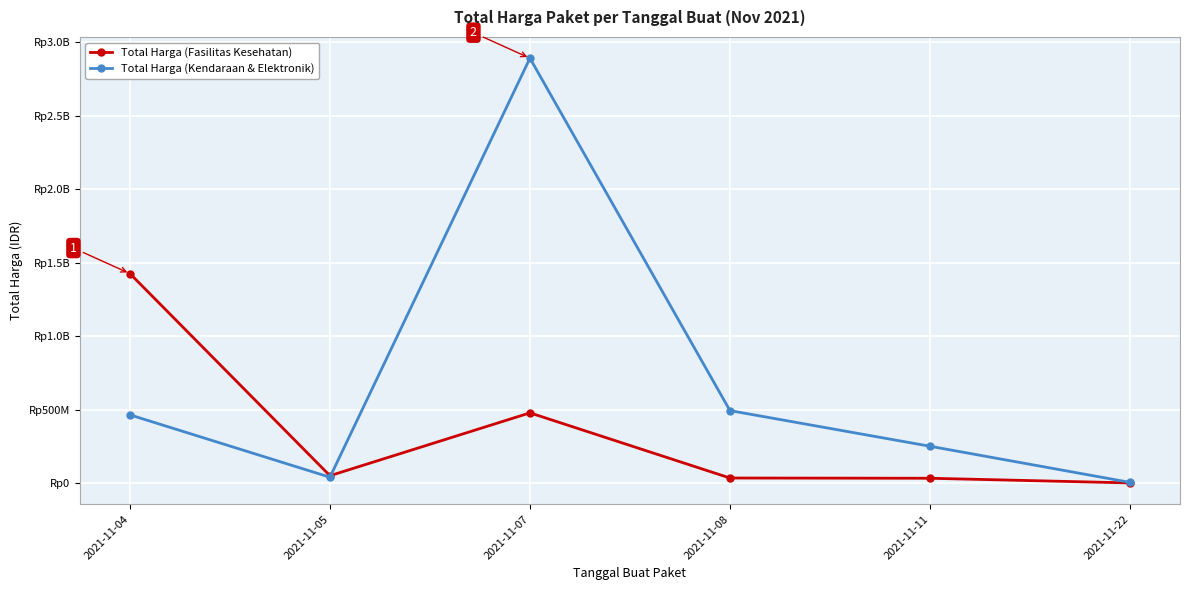

What are all the series names shown in the legend?

Total Harga (Fasilitas Kesehatan), Total Harga (Kendaraan & Elektronik)